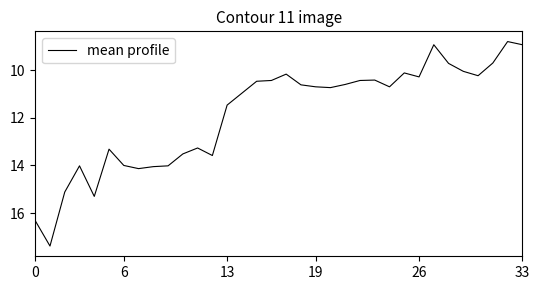

Count the number of categories in the chart.

34